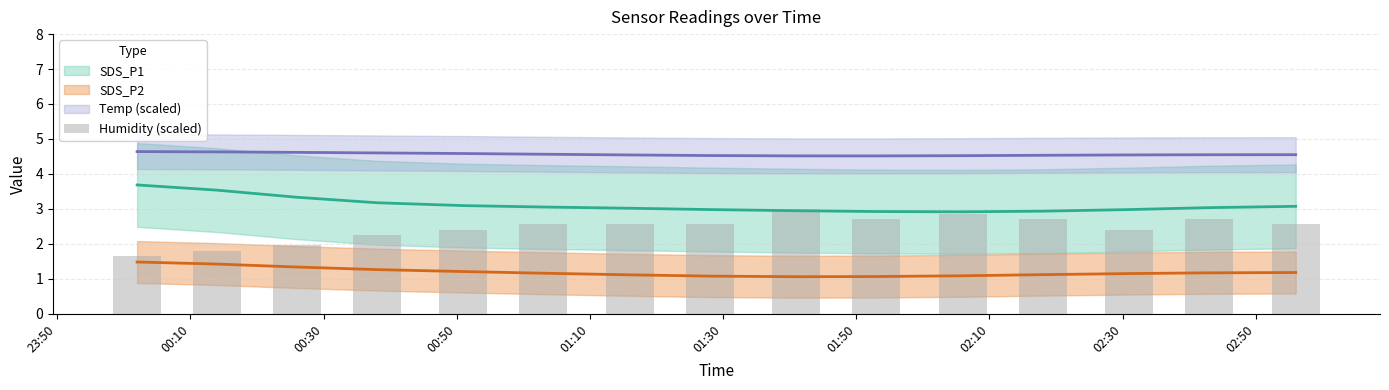

Is it true that the value at 02:10 is 2.9?

True